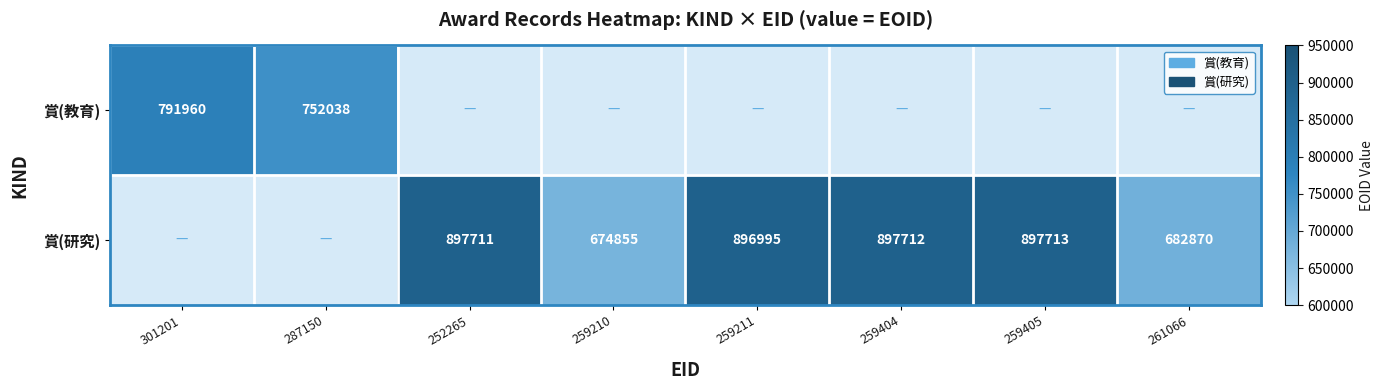

What is the difference between the 賞(研究) values at 259211 and 252265?

716